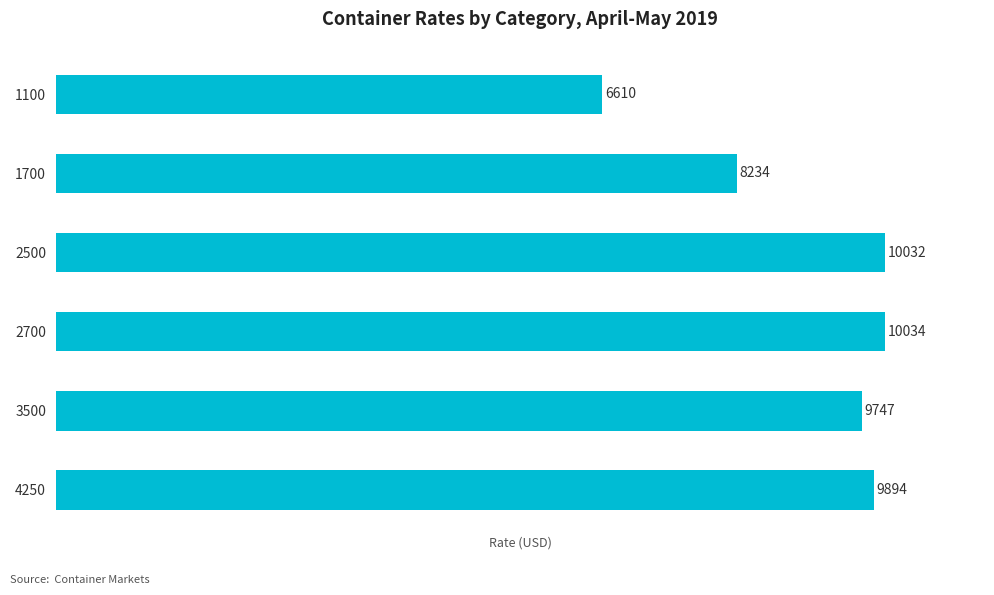

Reading bottom to top, list all the values displayed in this chart.

4250=9894	3500=9747	2700=10034	2500=10032	1700=8234	1100=6610